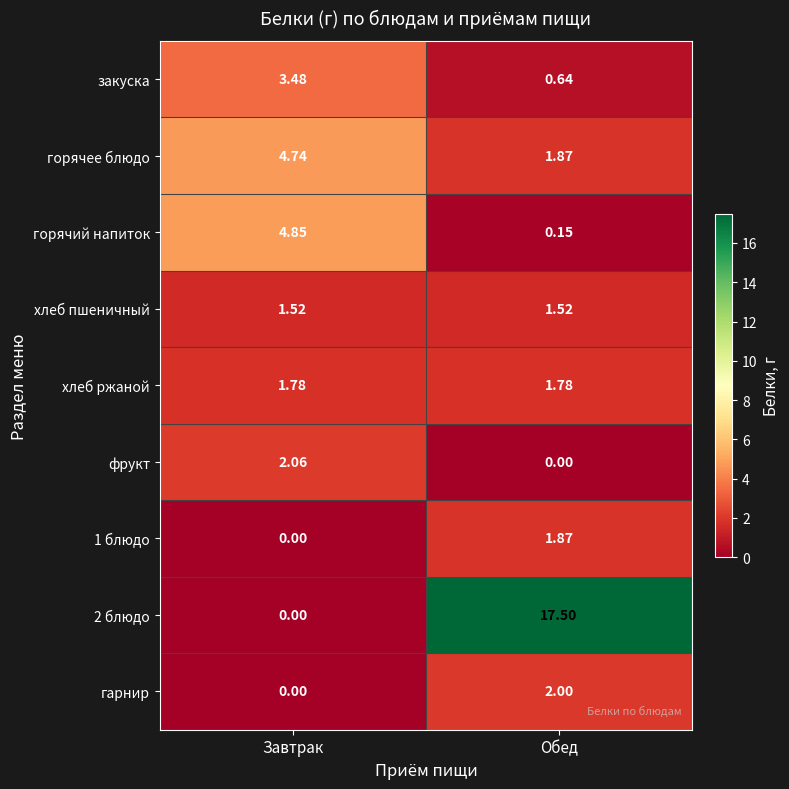

Rank the categories by фрукт value from highest to lowest.

Завтрак, Обед